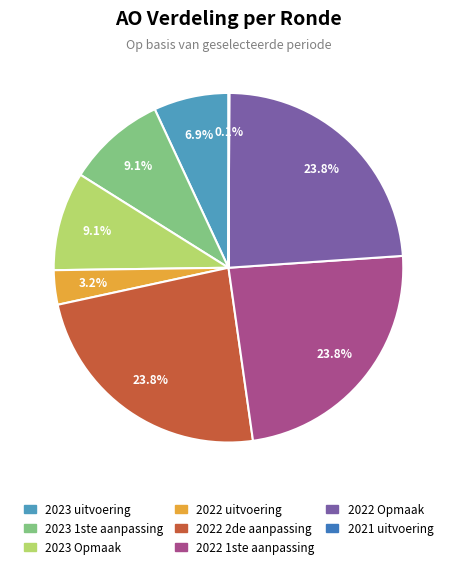

Does 2023 1ste aanpassing account for over 50% of the chart?

No